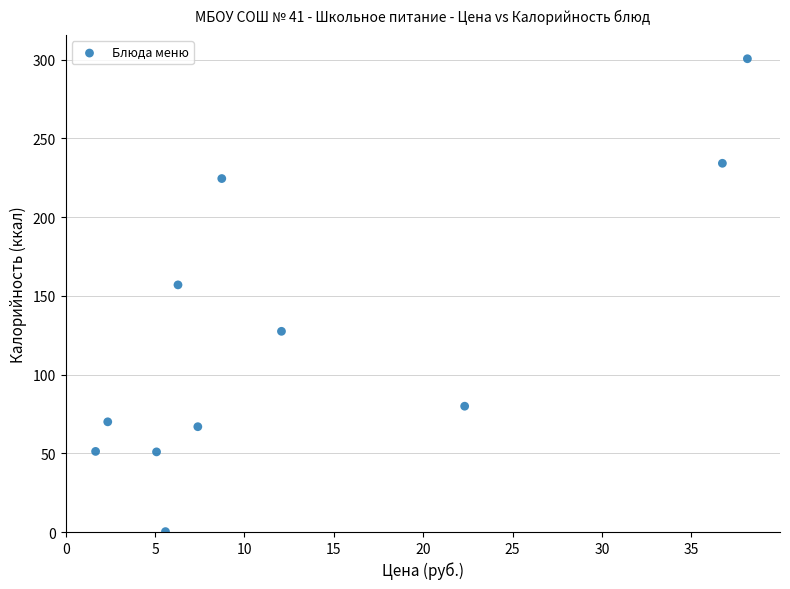

What is the range of Y values (max minus min)?

300.4